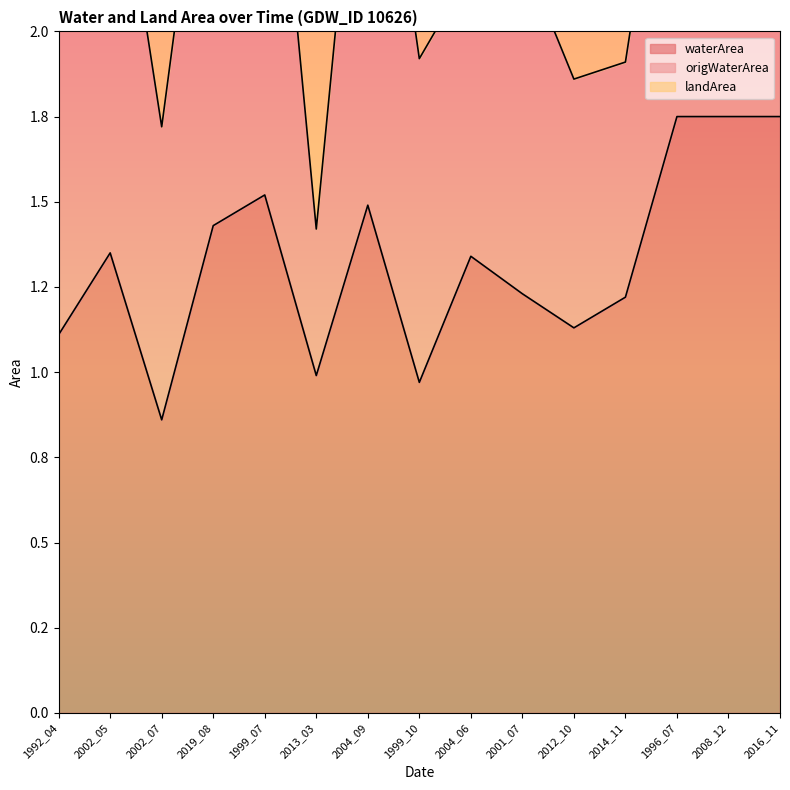

What is the difference between the second highest and second lowest values in the waterArea series?

0.8